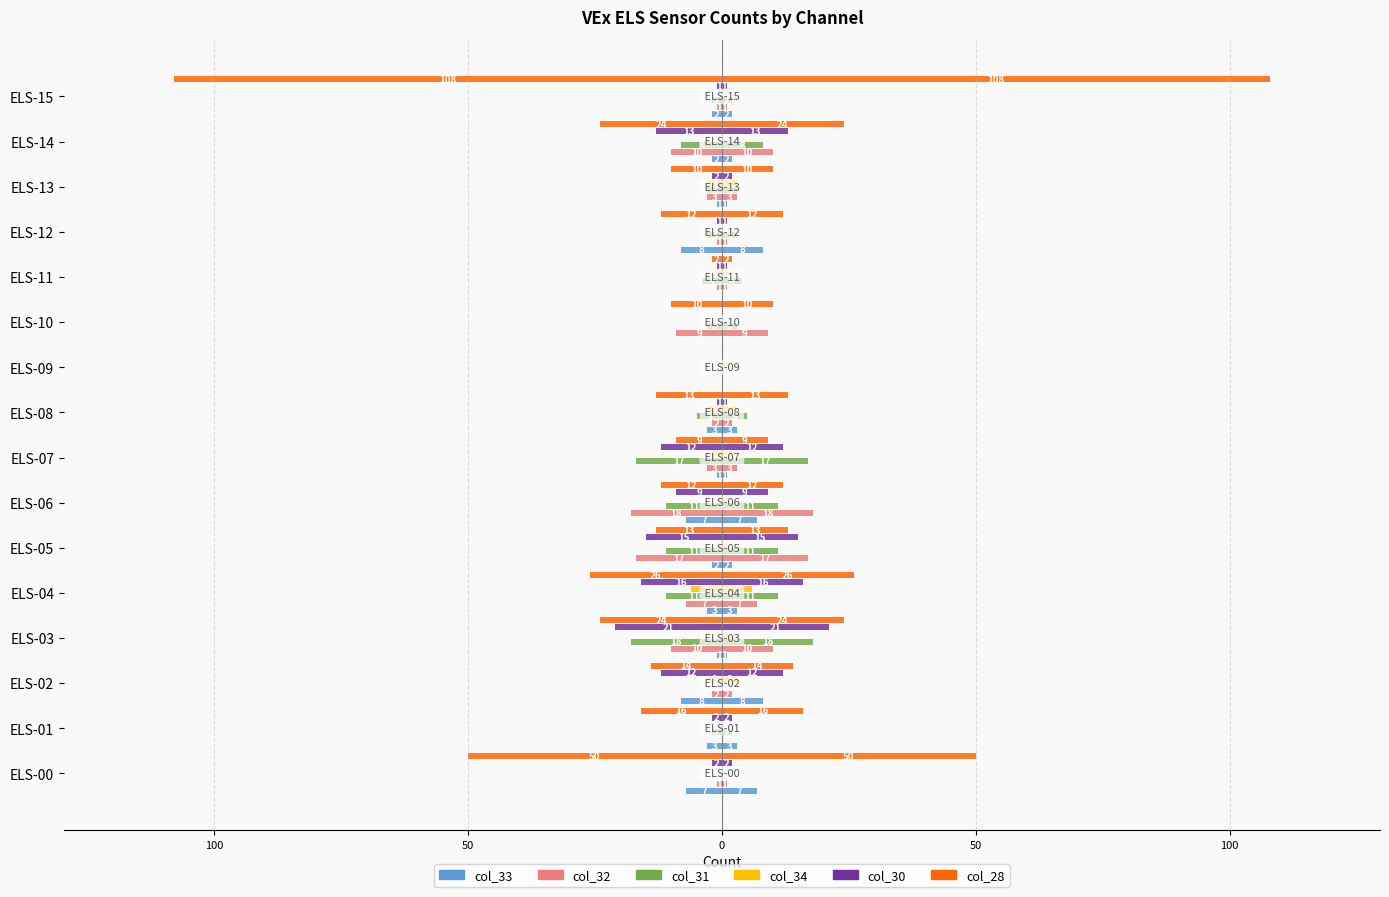

What are all the series names shown in the legend?

col_33, col_32, col_31, col_34, col_30, col_28